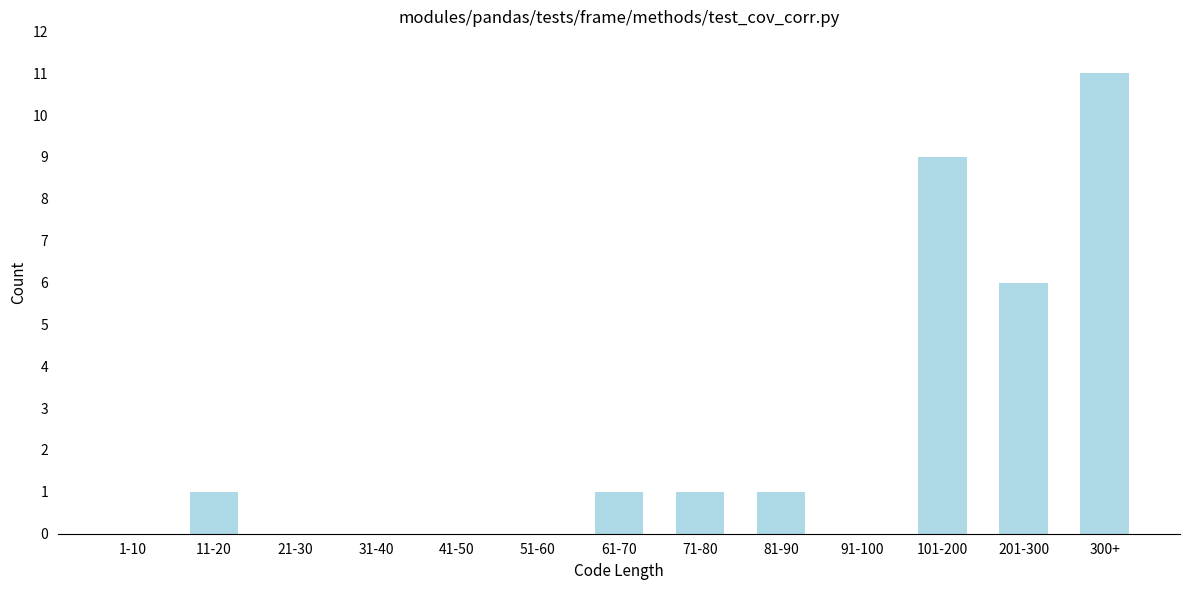

Reading left to right, what are all the values shown in this chart?

1-10=0	11-20=1	21-30=0	31-40=0	41-50=0	51-60=0	61-70=1	71-80=1	81-90=1	91-100=0	101-200=9	201-300=6	300+=11